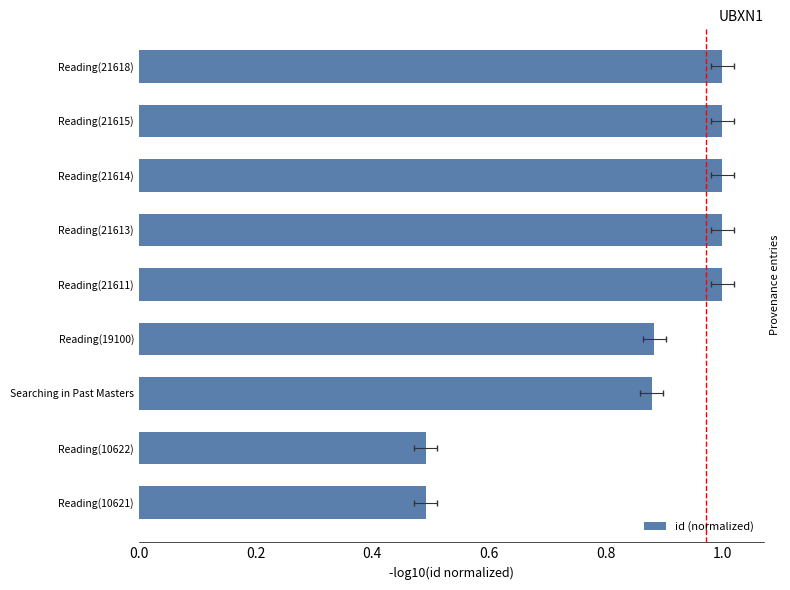

The value at Reading(21618) is 1.0. True or false?

True